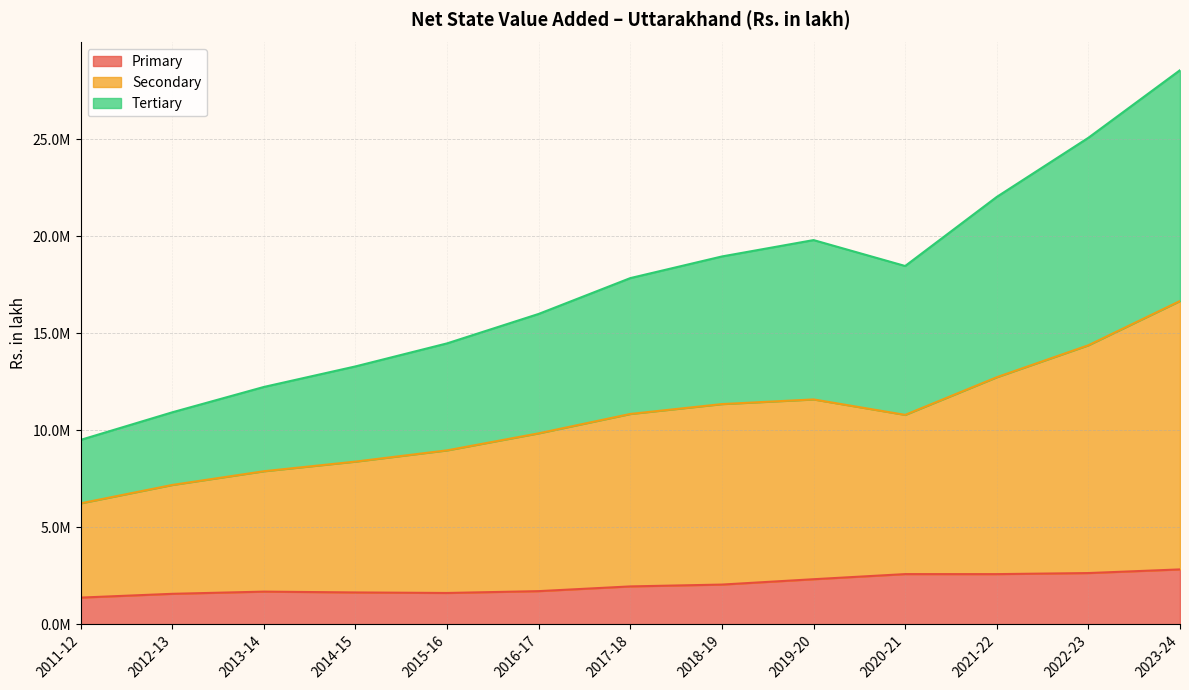

How many data points in Primary are less than 1944458?

6